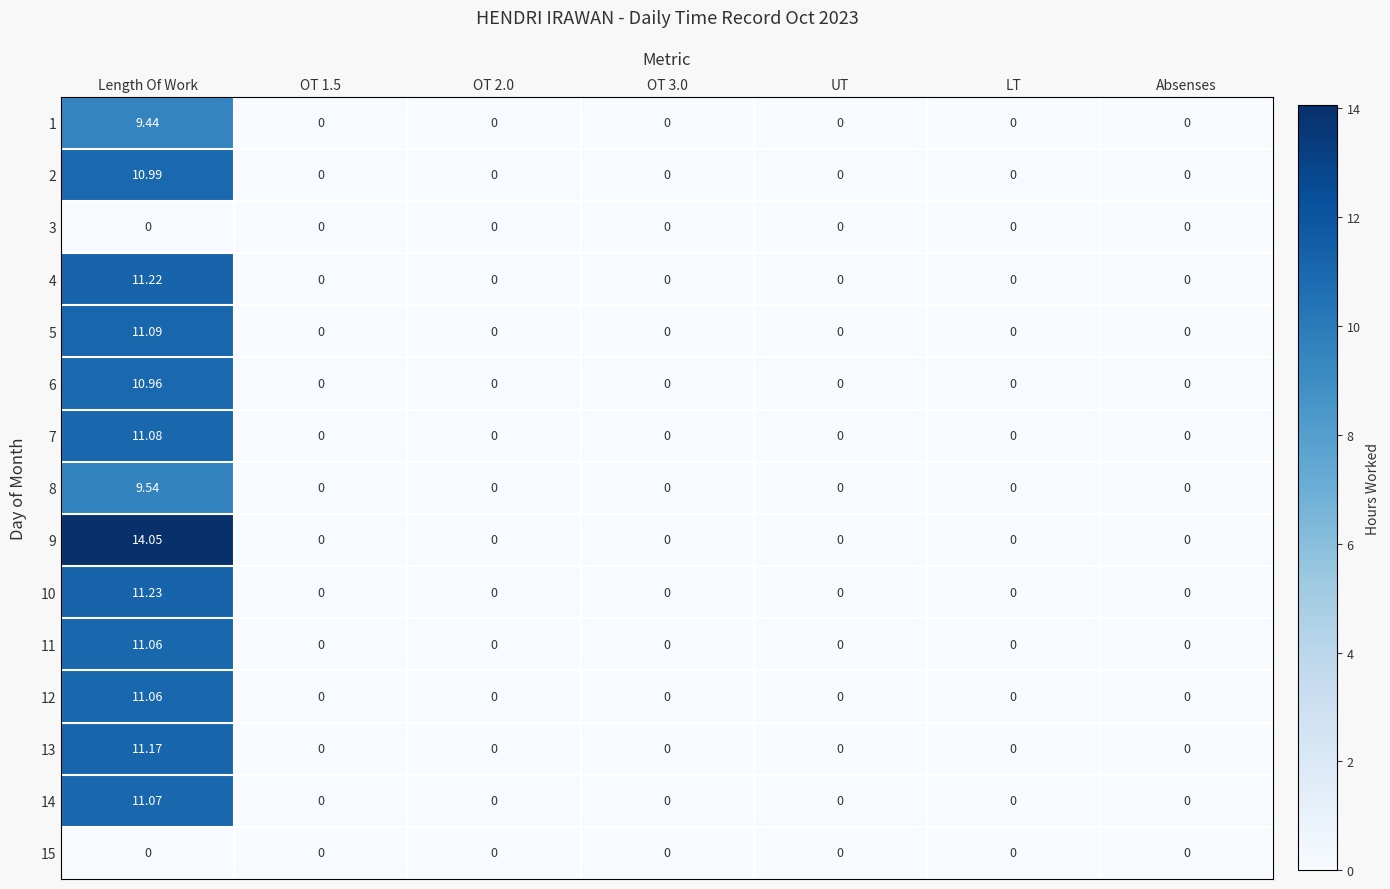

Is the value of 9 at LT greater than the value of 5 at Length Of Work?

No